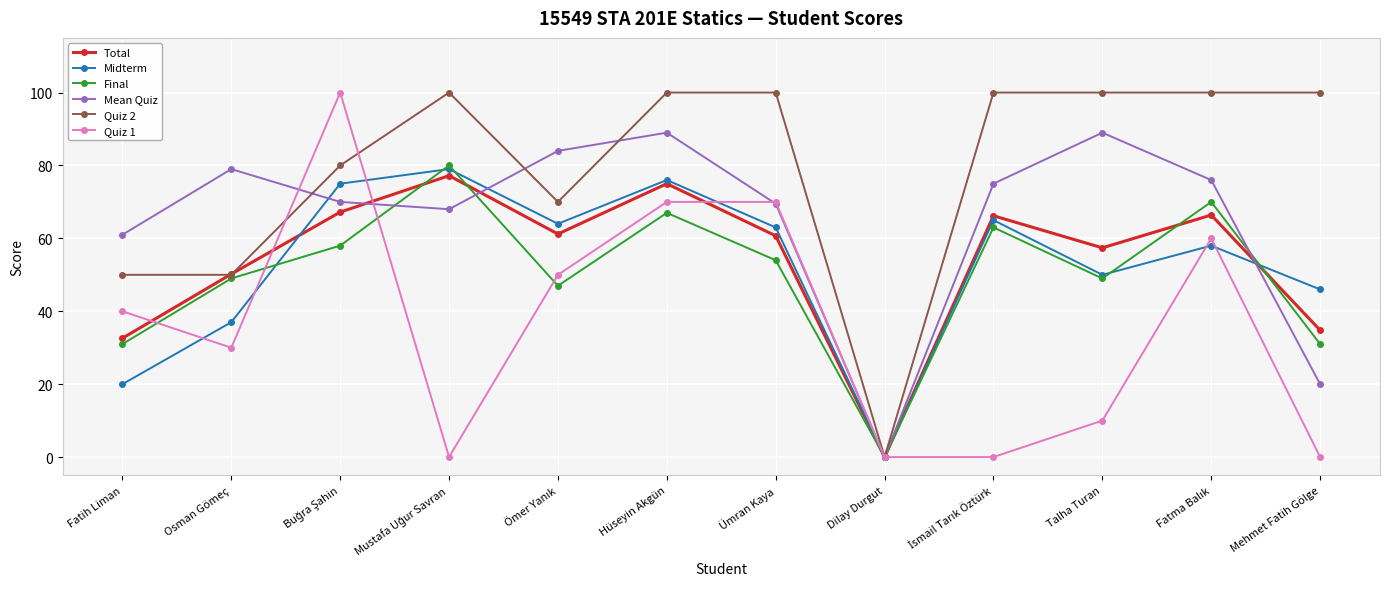

True or false: Quiz 1 has more than 0 interior local peaks.

True